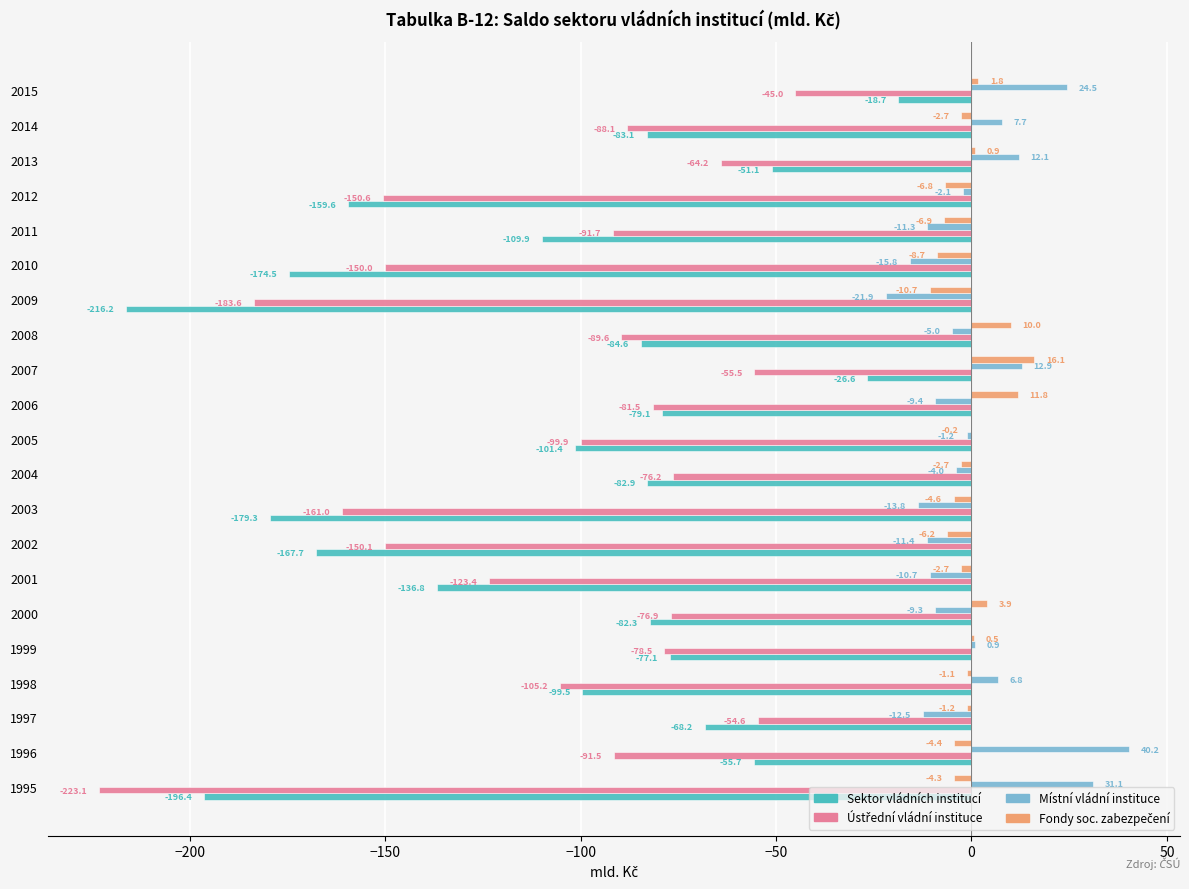

What is the sum of the Sektor vládních institucí values at 2008 and 2009?

-300.8